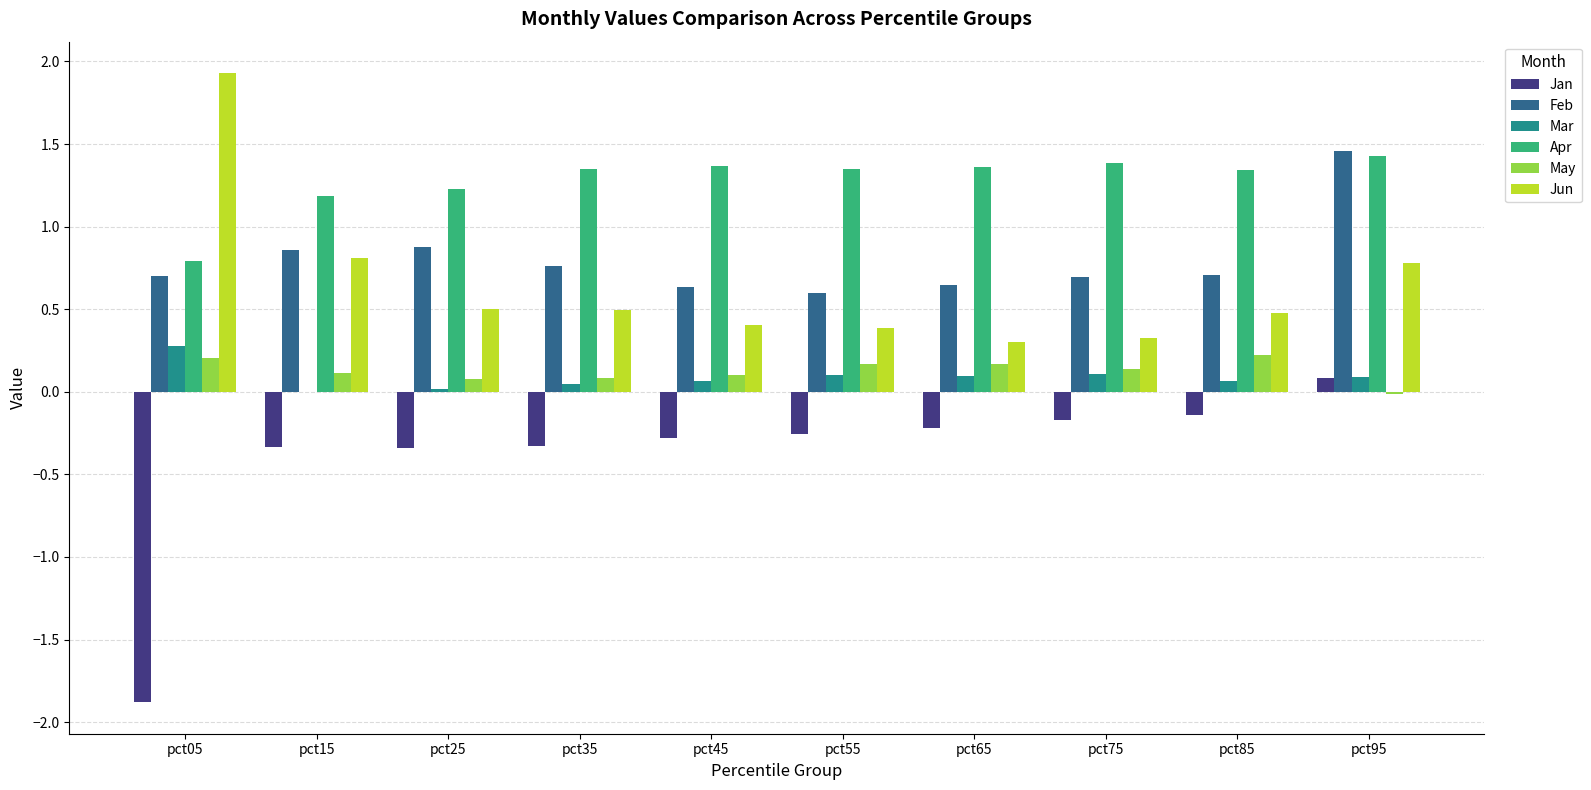

What are all the series names shown in the legend?

Jan, Feb, Mar, Apr, May, Jun